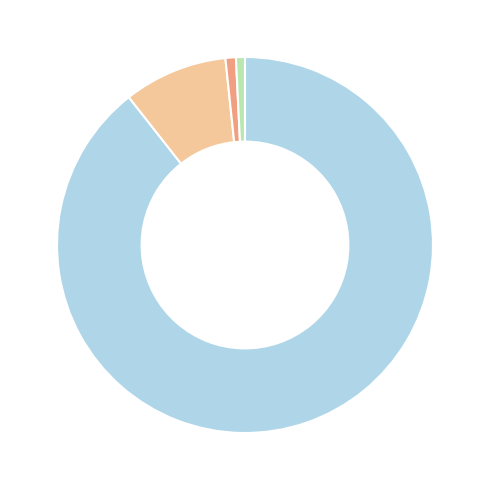

Is there any slice that represents more than half of the pie?

Yes